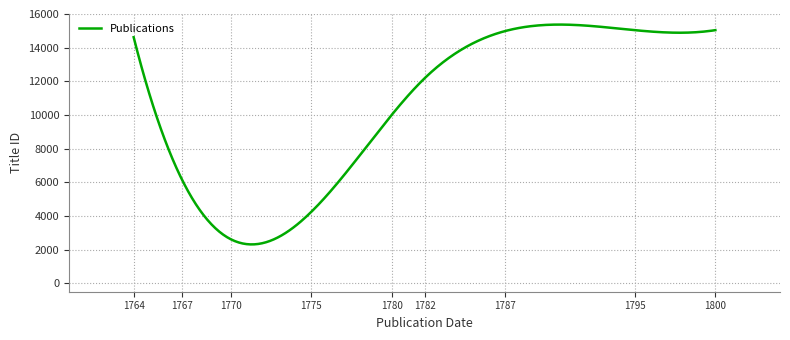

What is the average value?

10557.3